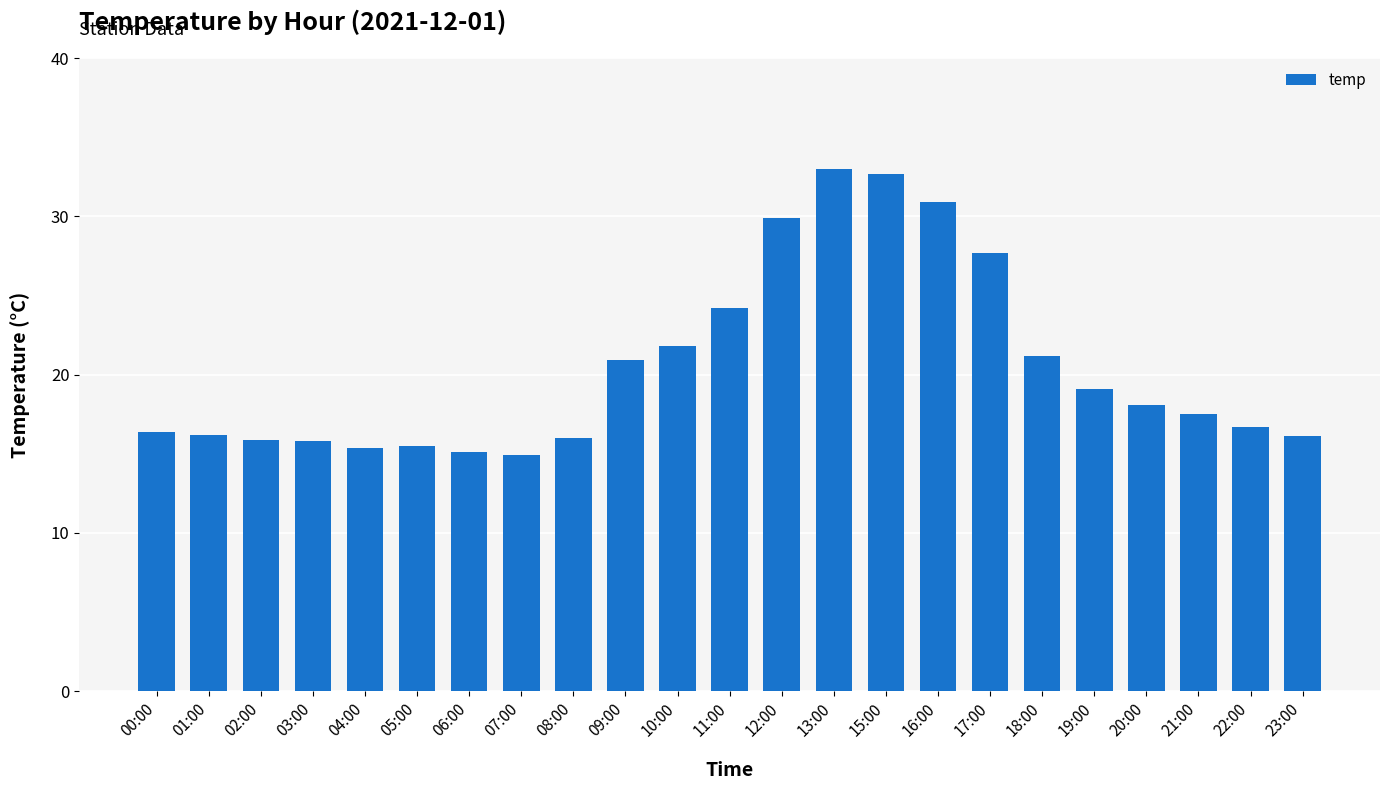

What is the difference between the values at 19:00 and 08:00?

3.1